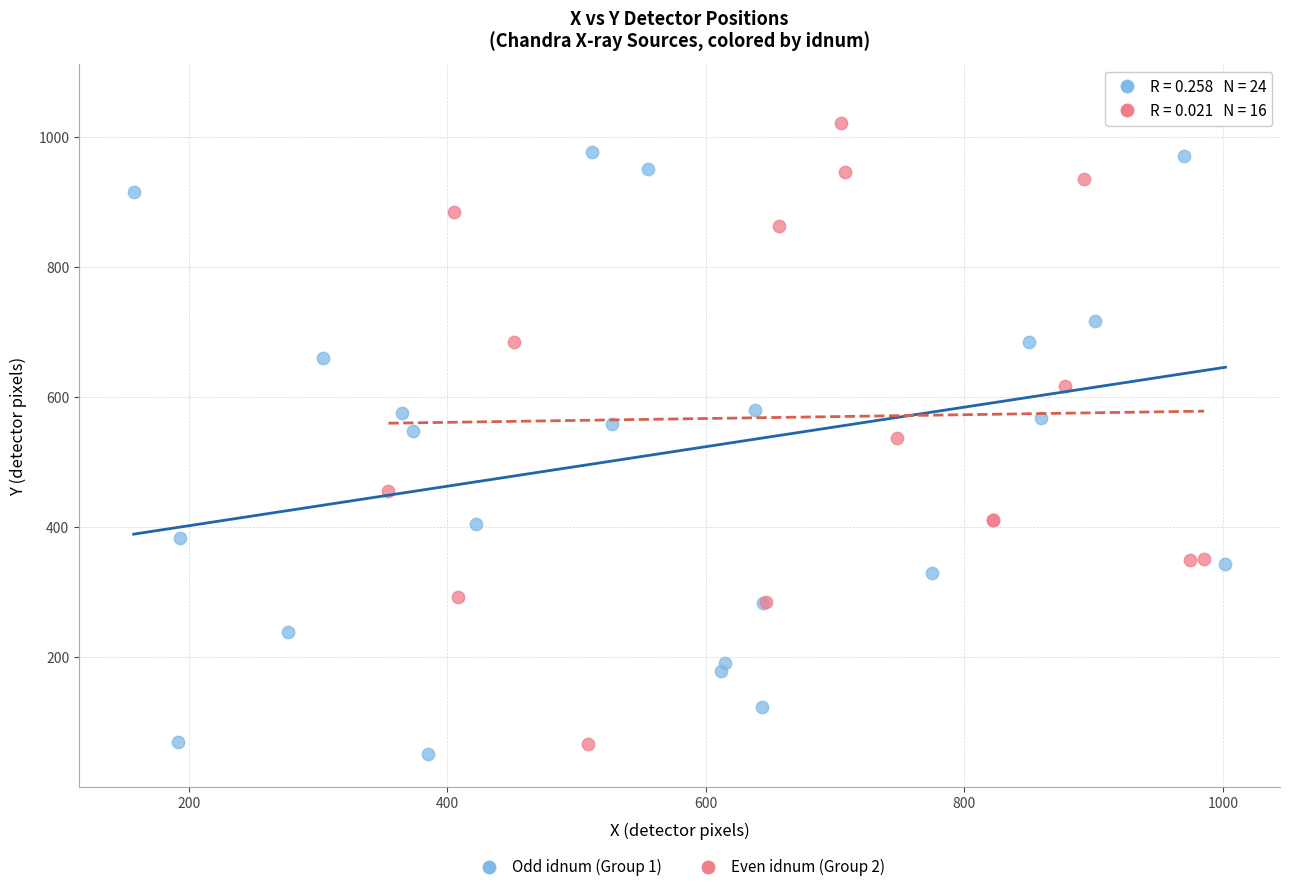

Which series has the largest Y range (max minus min)?

Odd idnum (Group 1)